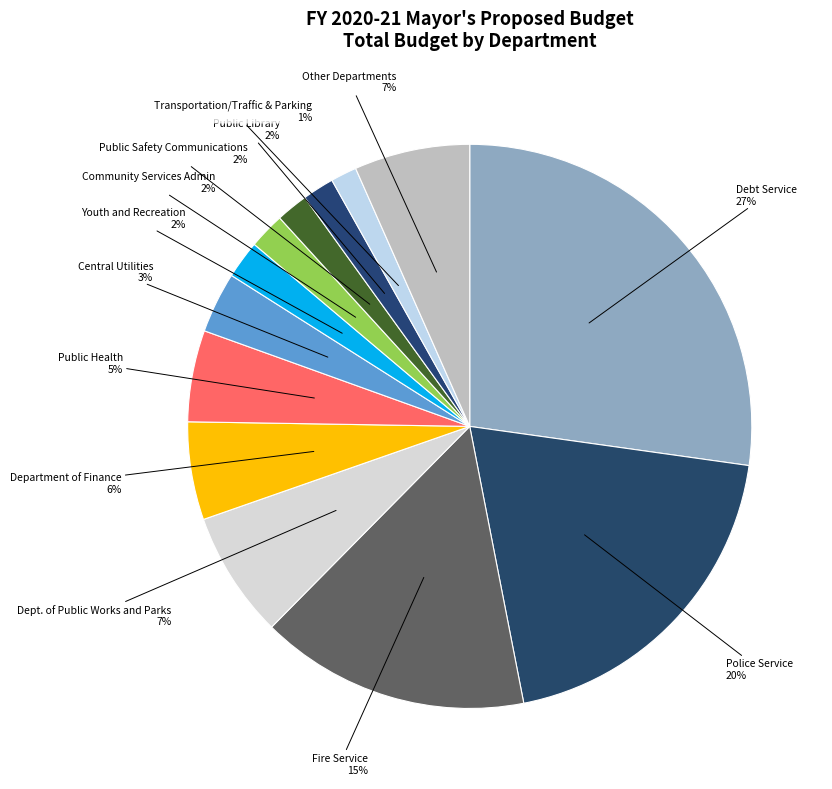

Is Debt Service the majority of the pie?

No